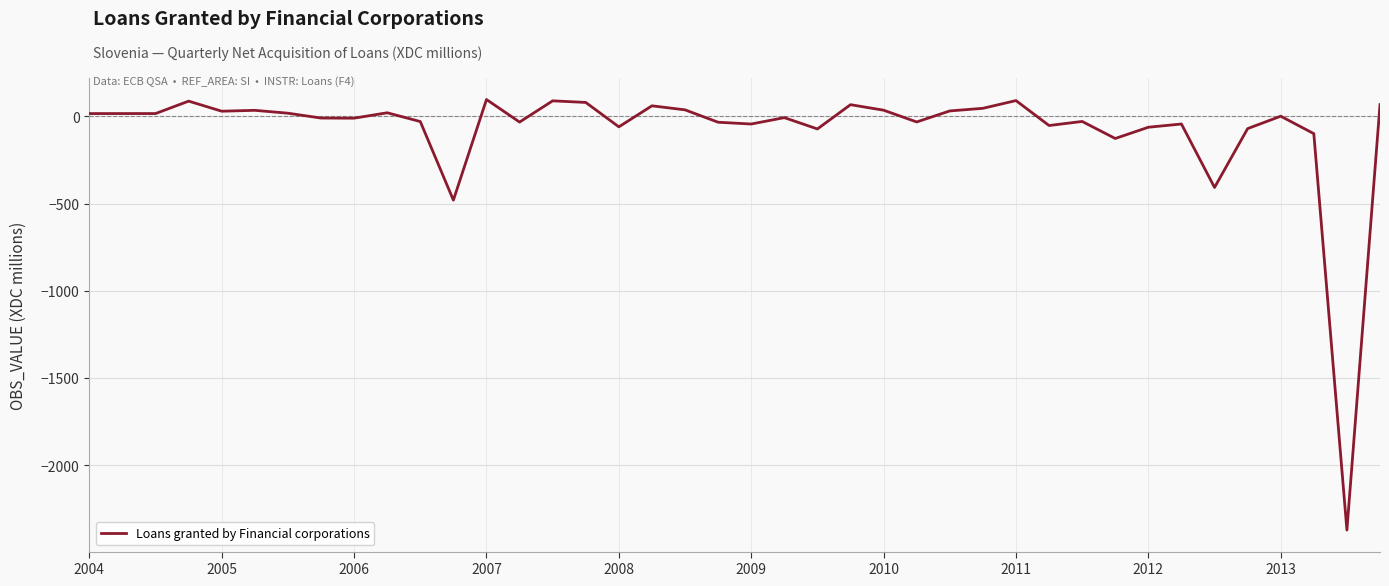

What is the difference between the maximum and minimum values?

2469.0